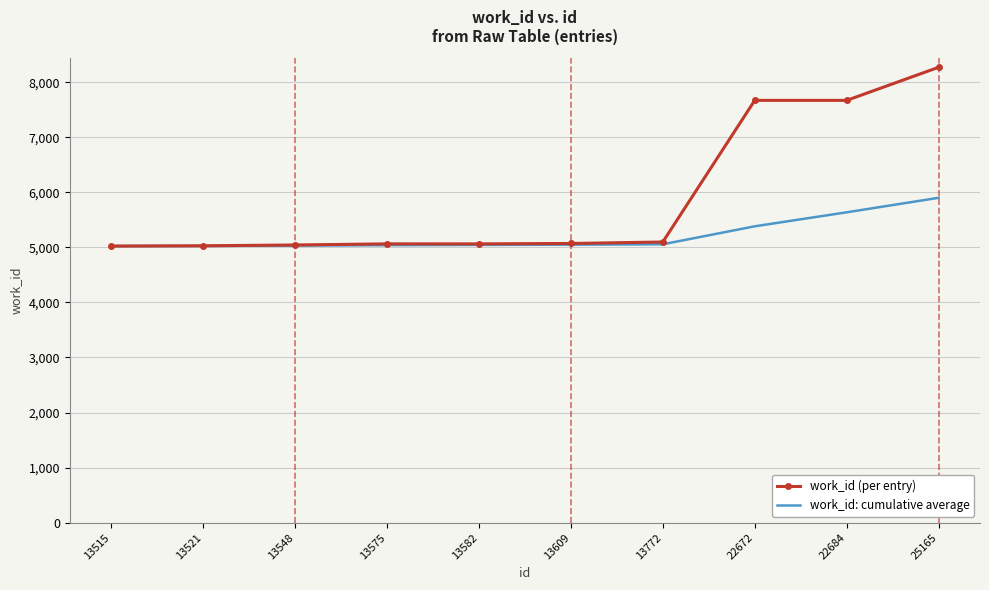

Which label corresponds to the largest value in the chart?

25165